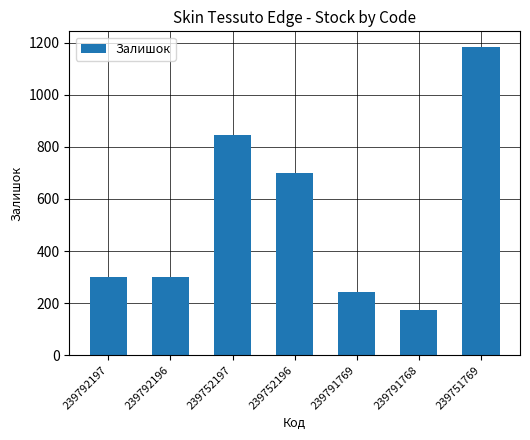

Count the number of data series in this chart.

1